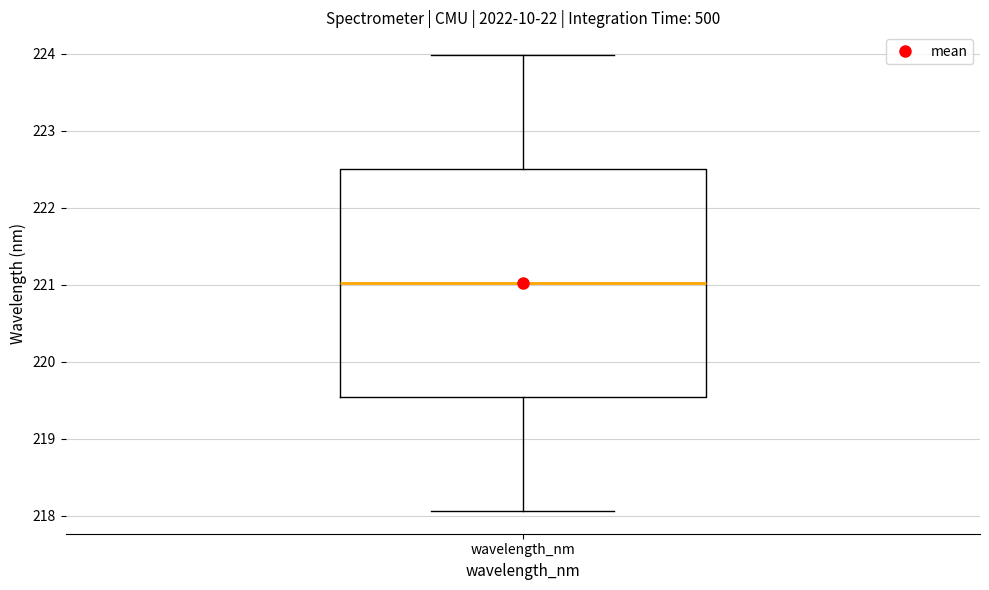

Transcribe this box plot: give where the median line is, the range the box spans, and where the two whiskers end, as read against the y-axis. The values are not printed on the chart, so give them approximately, as read against the axis.

median 221.0, box 219.5 to 222.5, whiskers 218.1 to 224.0